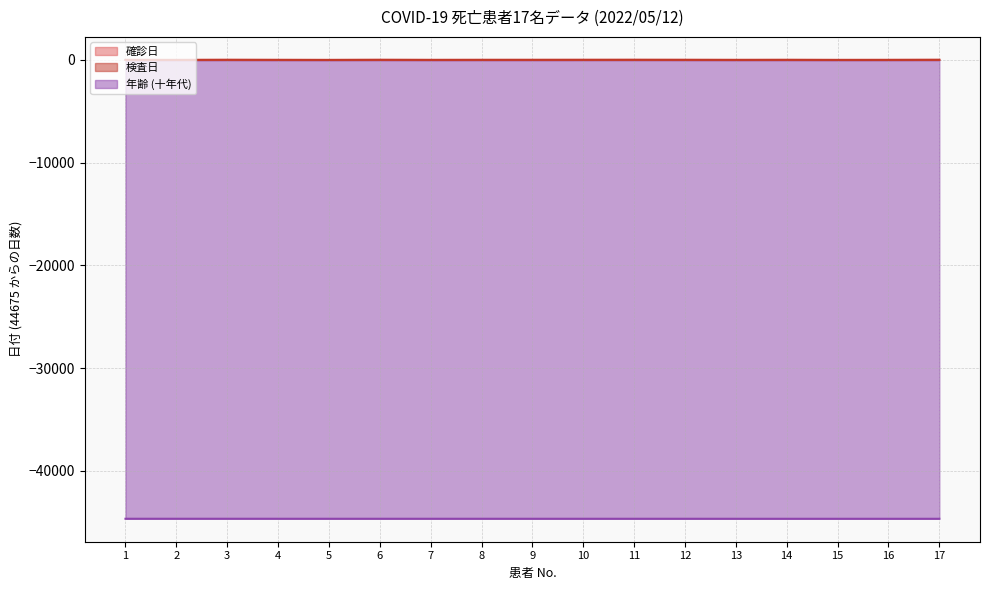

Which has a higher value, 5 or 7?

7